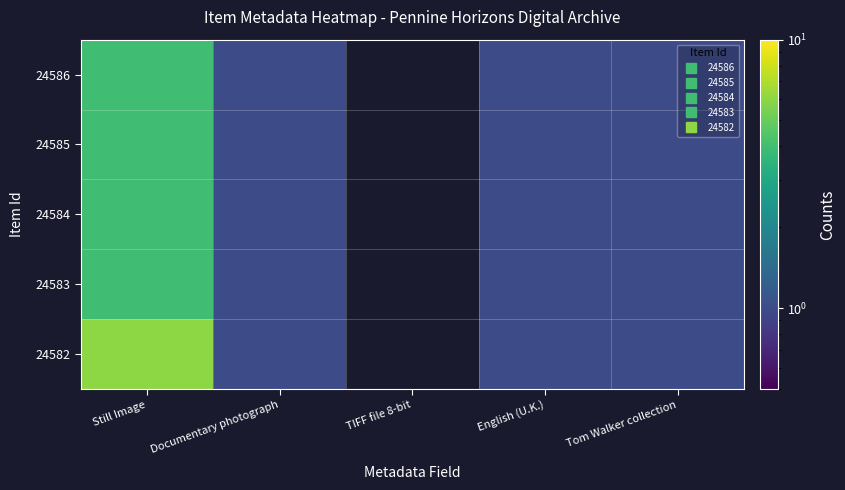

Which label corresponds to the largest value in the chart?

Still Image